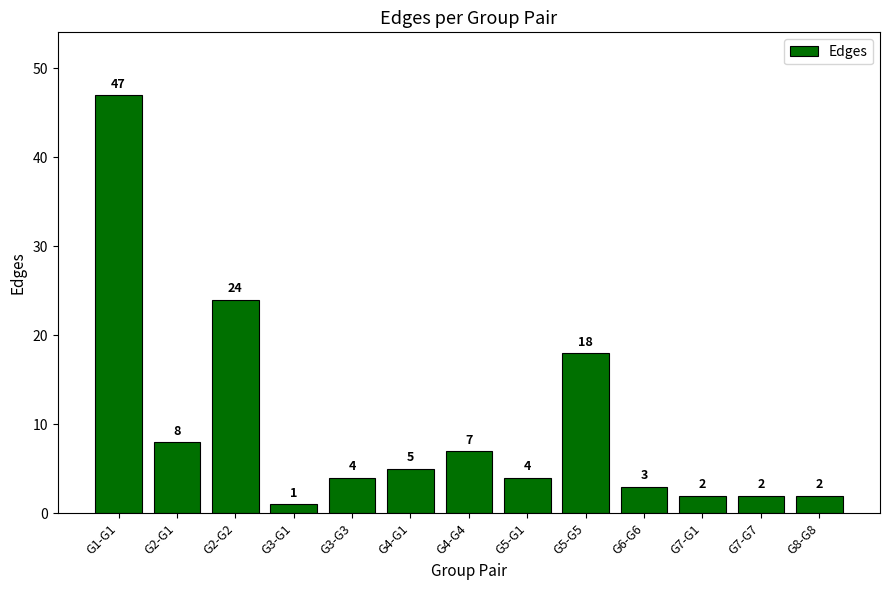

Reading left to right, list all the values displayed in this chart.

G1-G1=47	G2-G1=8	G2-G2=24	G3-G1=1	G3-G3=4	G4-G1=5	G4-G4=7	G5-G1=4	G5-G5=18	G6-G6=3	G7-G1=2	G7-G7=2	G8-G8=2